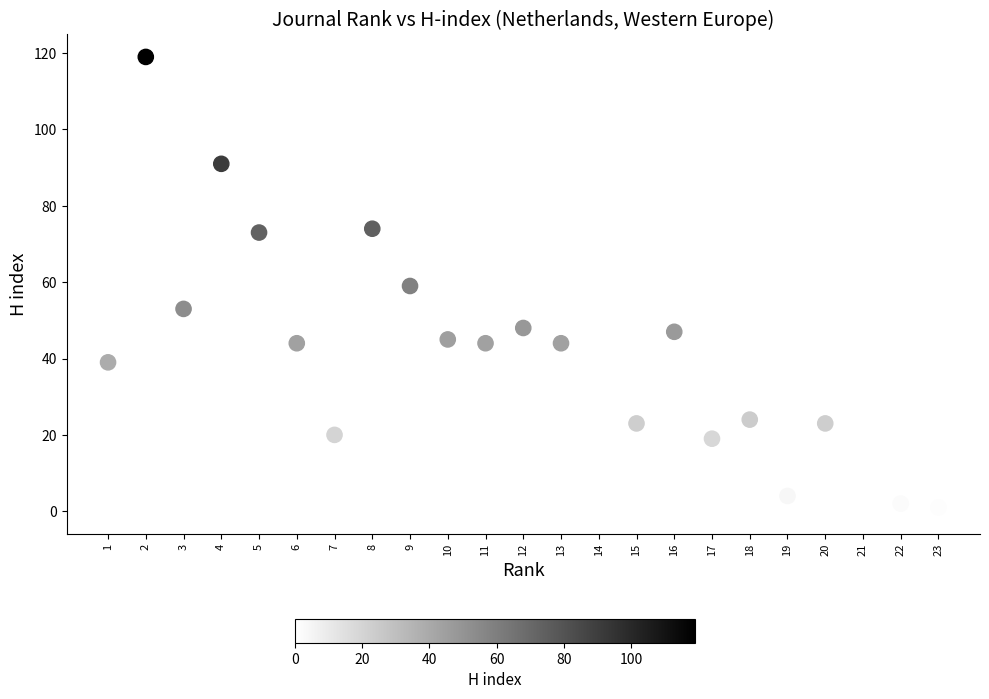

What is the range of Y values (max minus min)?

119